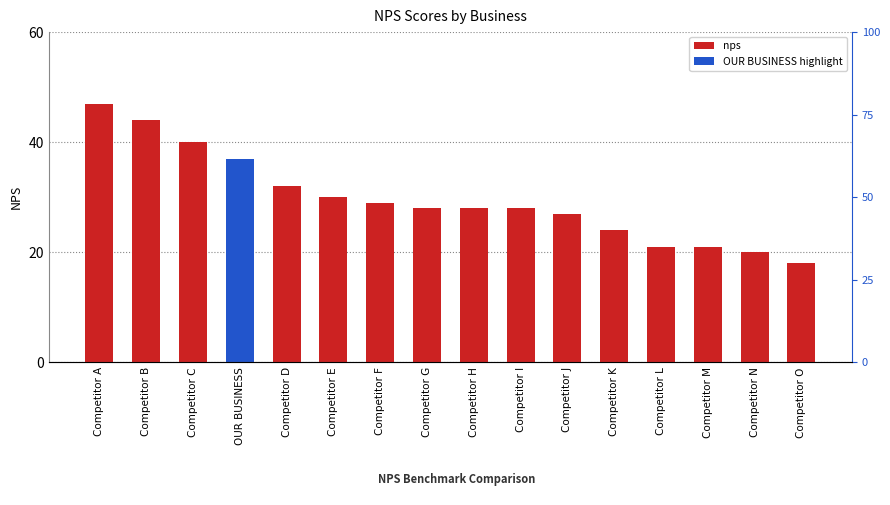

True or false: the data shows 21 at Competitor M.

True